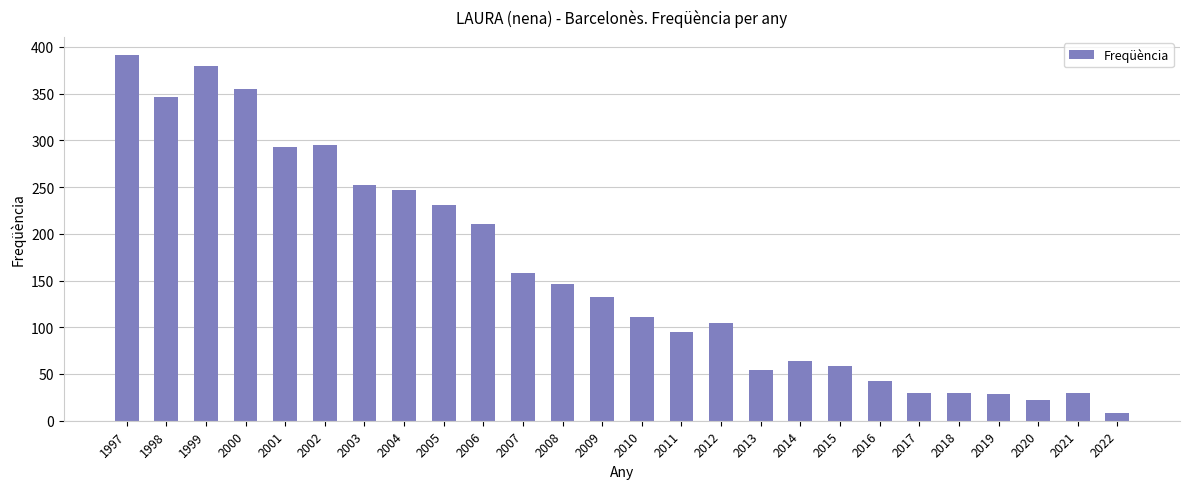

What is the sum of the values at 1999 and 2012?

484